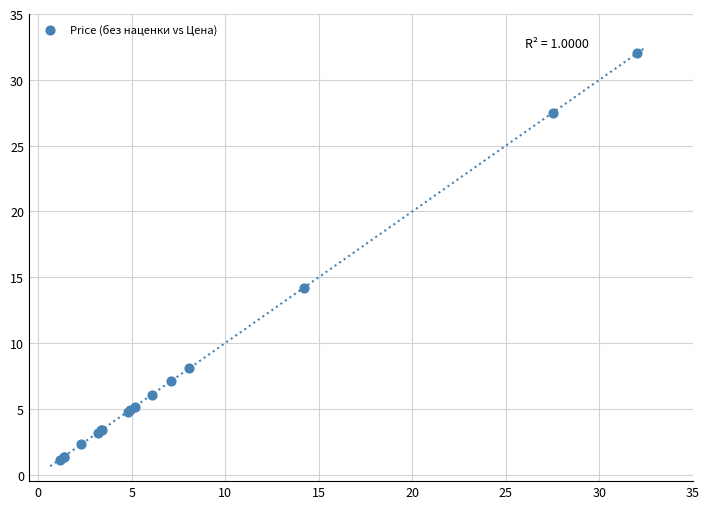

What Y value in the scatter plot is closest to 16?

14.2